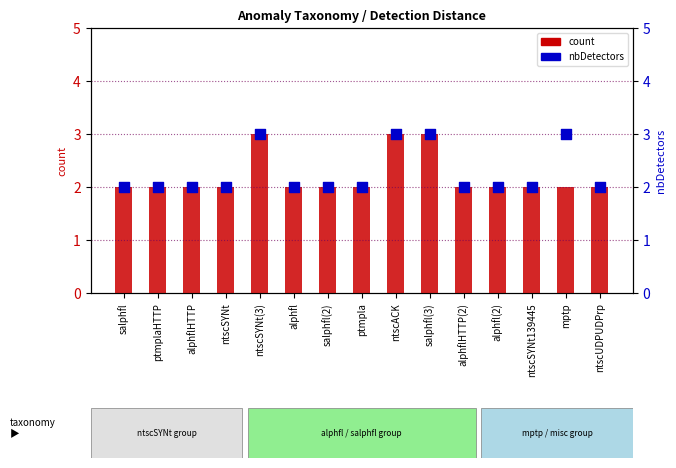

Which series has the largest Y range (max minus min)?

count